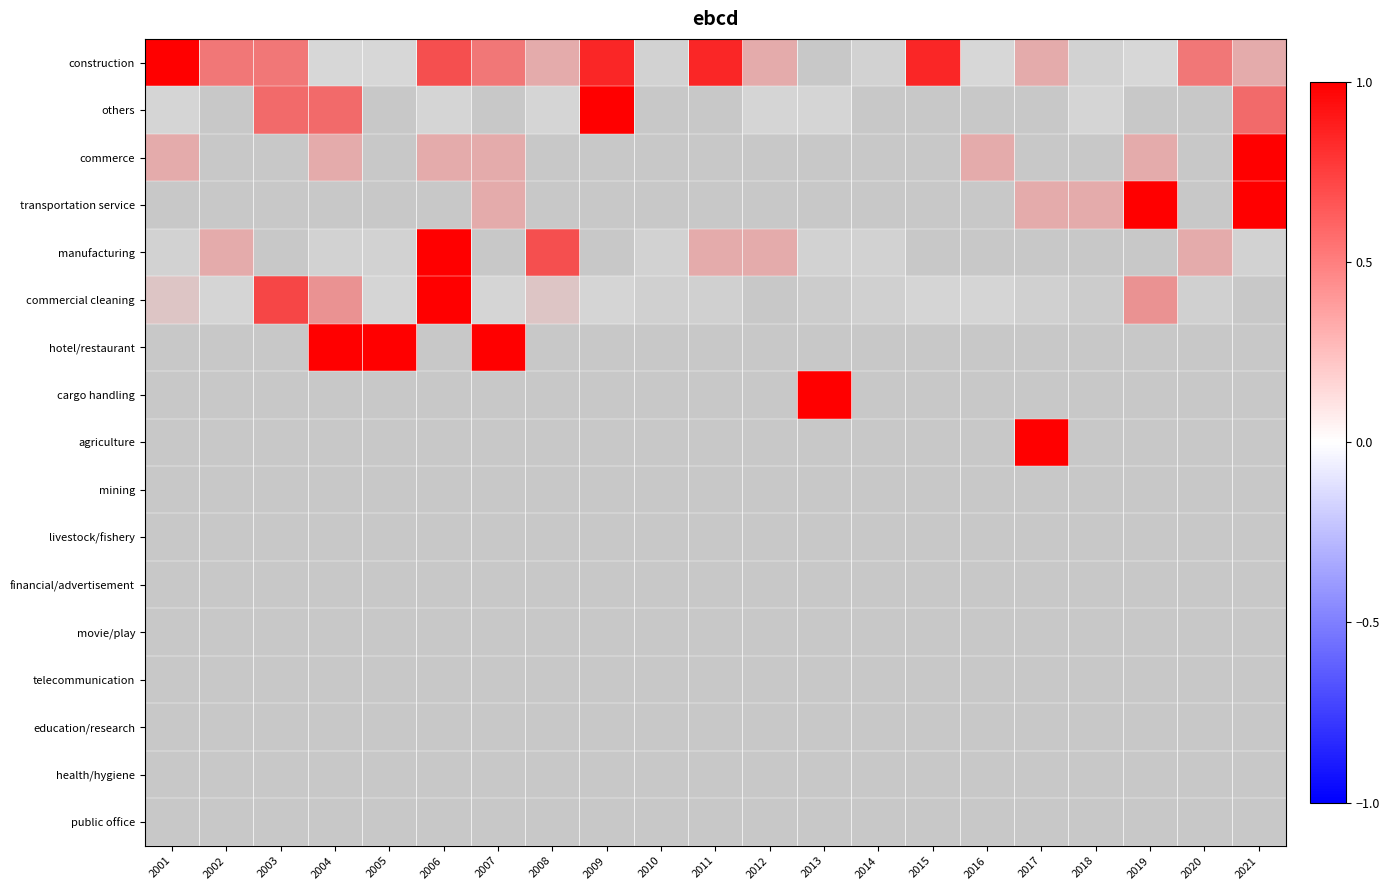

Rank the series at 2010 from highest to lowest value.

construction, manufacturing, commercial cleaning, others, commerce, transportation service, hotel/restaurant, cargo handling, agriculture, mining, livestock/fishery, financial/advertisement, movie/play, telecommunication, education/research, health/hygiene, public office